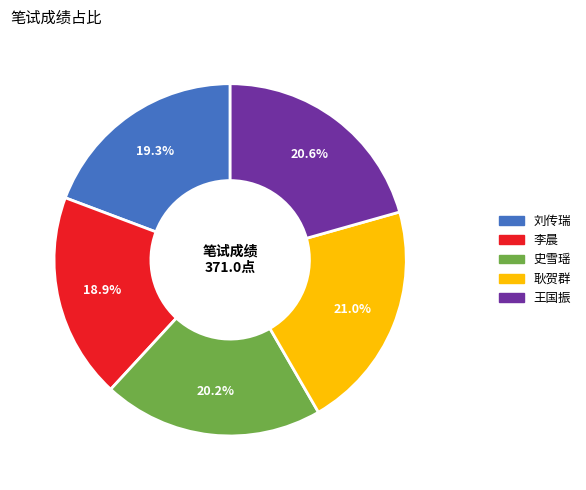

What is the total percentage of 史雪瑶 and 耿贺群?

41.2%